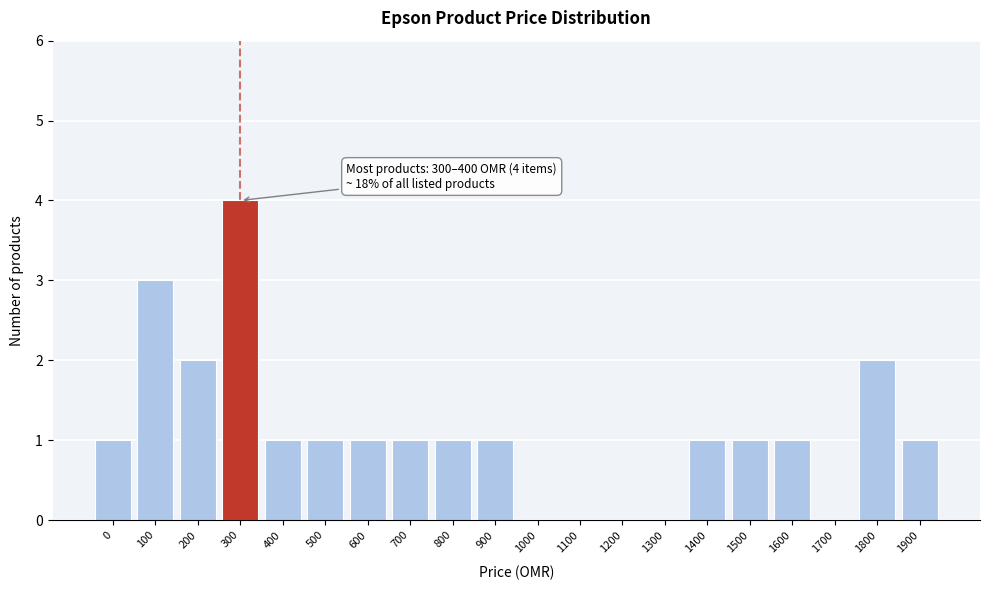

Reading right to left, list all the values displayed in this chart.

1900=1	1800=2	1700=0	1600=1	1500=1	1400=1	1300=0	1200=0	1100=0	1000=0	900=1	800=1	700=1	600=1	500=1	400=1	300=4	200=2	100=3	0=1